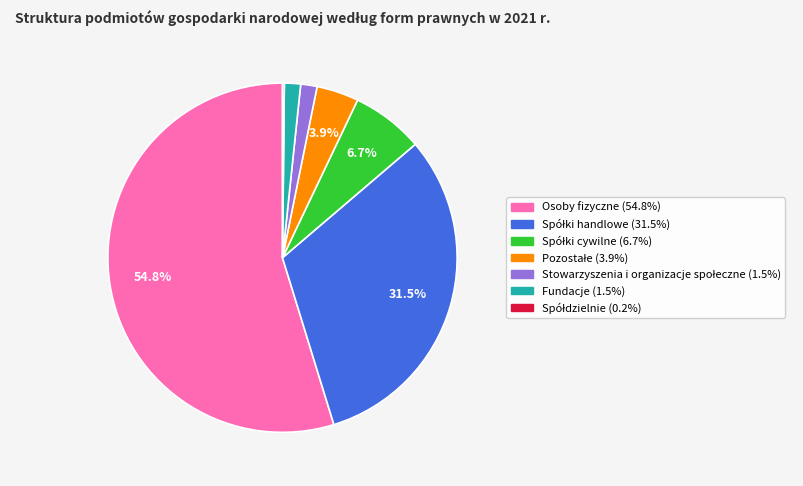

To the nearest percent, what is the average slice percentage?

14%